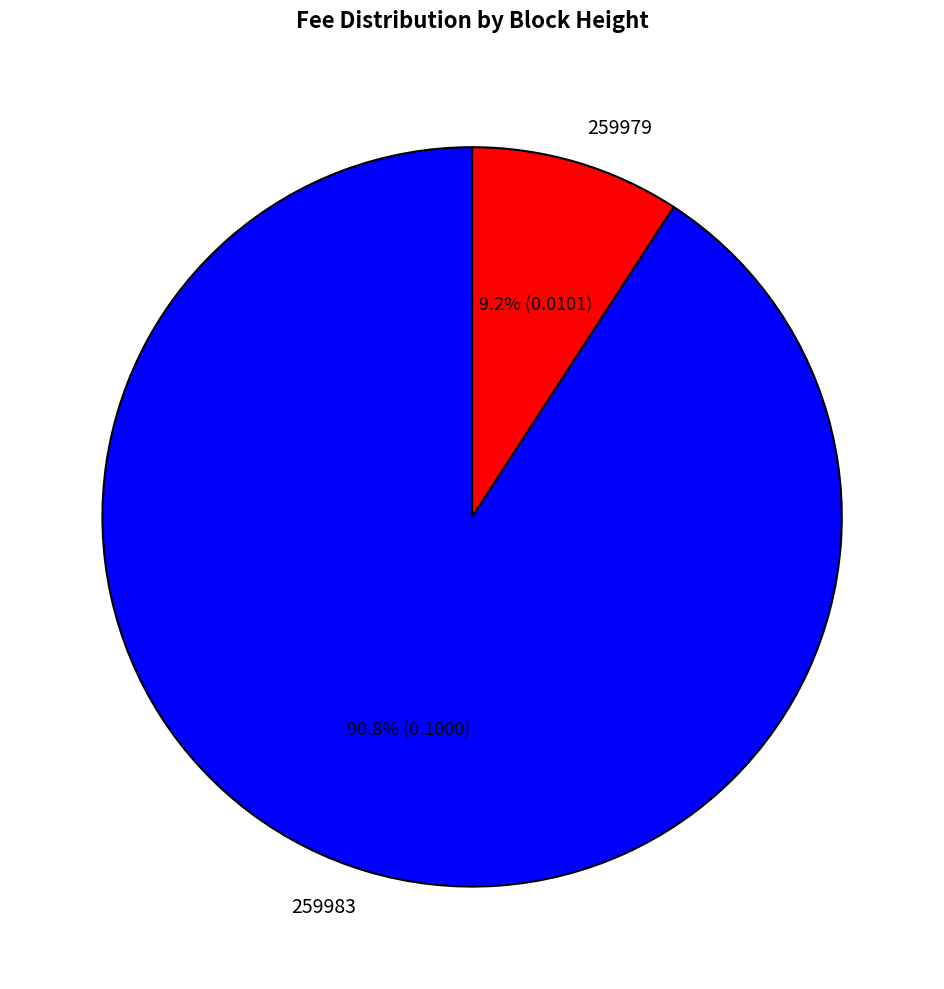

What is the majority slice?

259983